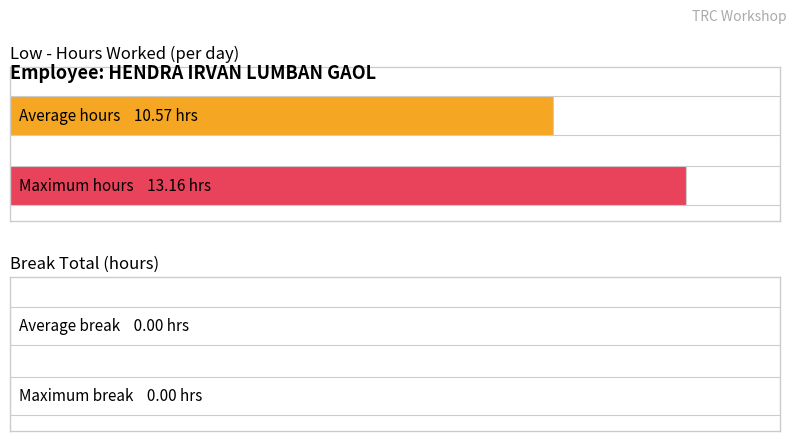

Which series has the largest total across all categories?

Low (hours)